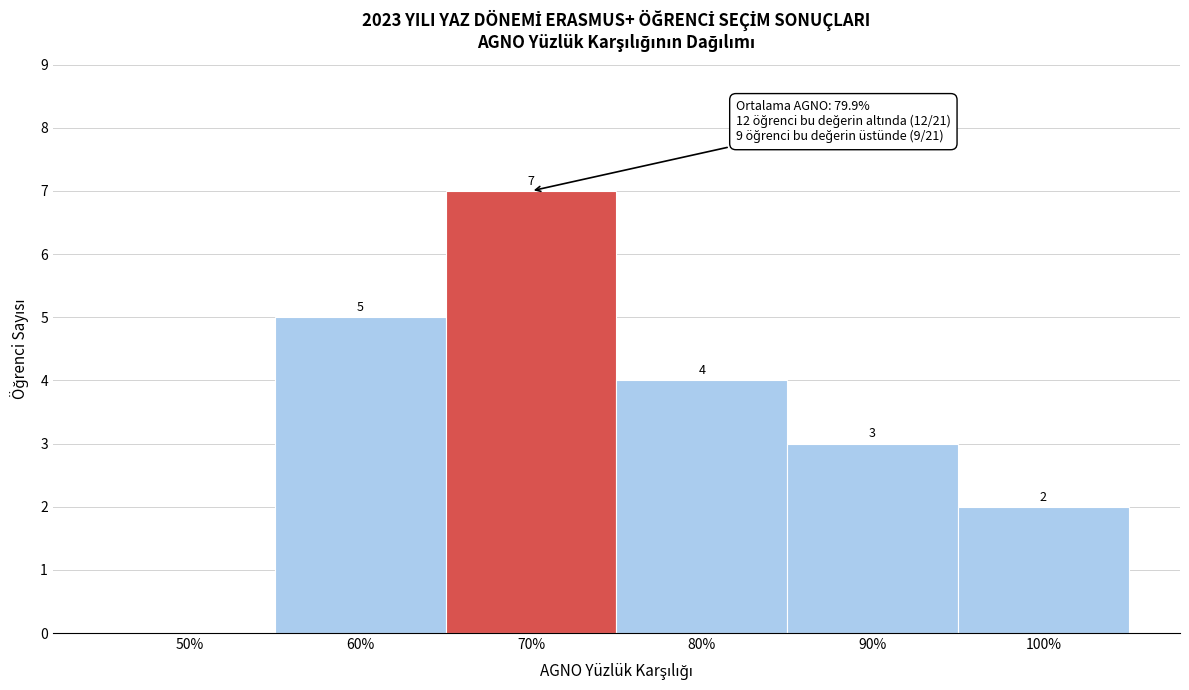

Reading left to right, extract all data points from this chart.

50%=0	60%=5	70%=7	80%=4	90%=3	100%=2